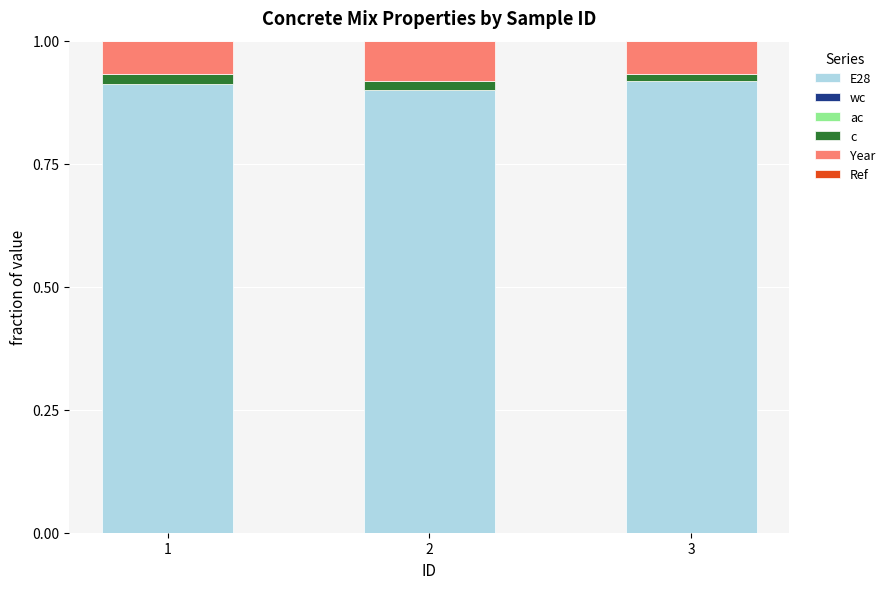

True or false: E28 has a value of 0.9 at 3.

True